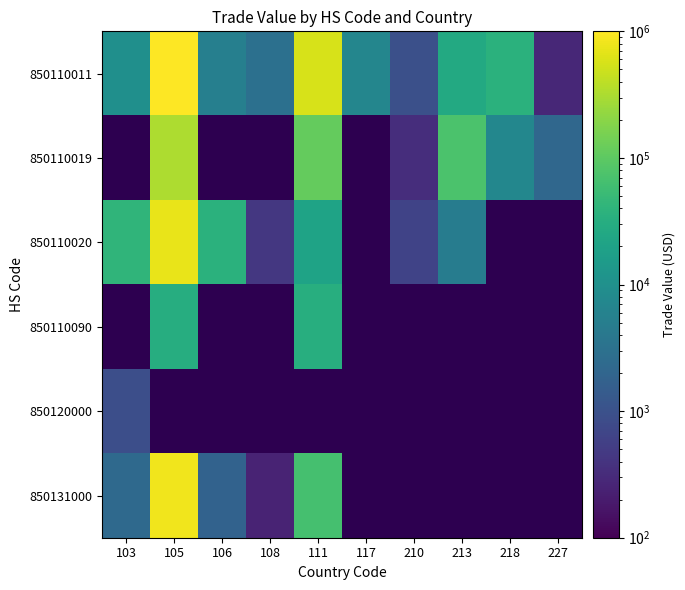

Count the number of data series in this chart.

6